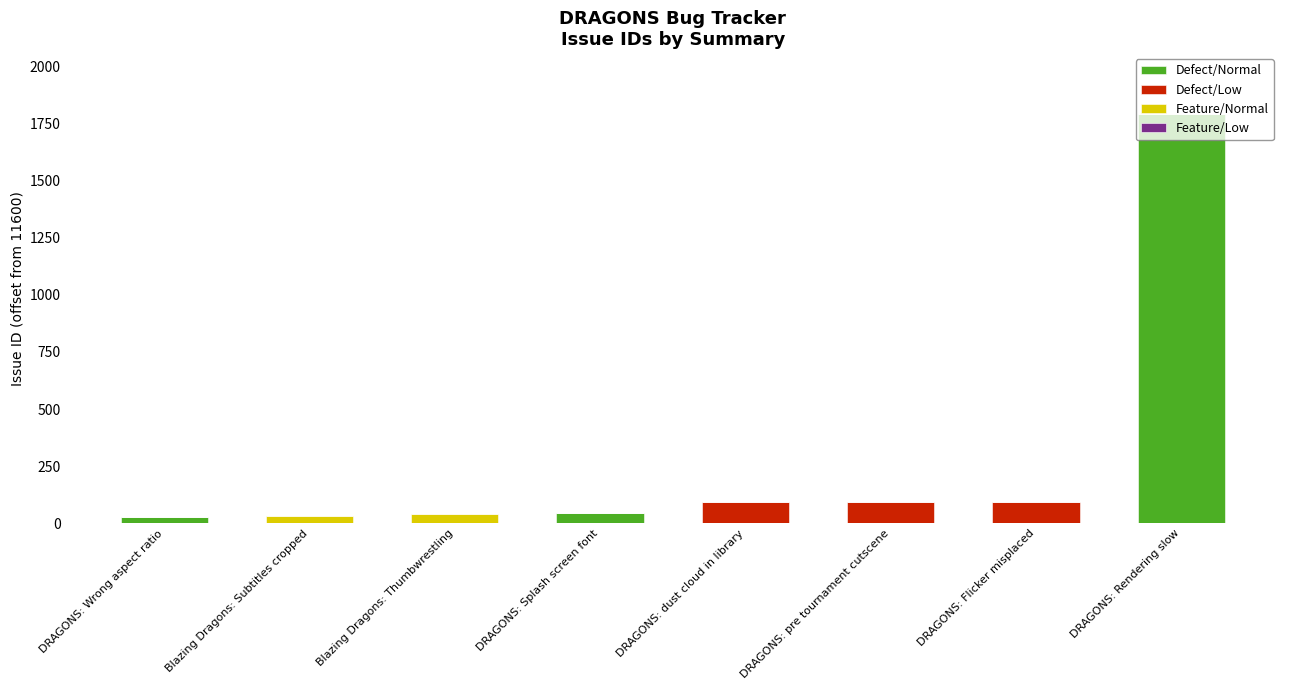

At which label is Defect/Normal closest to 894?

DRAGONS: Splash screen font